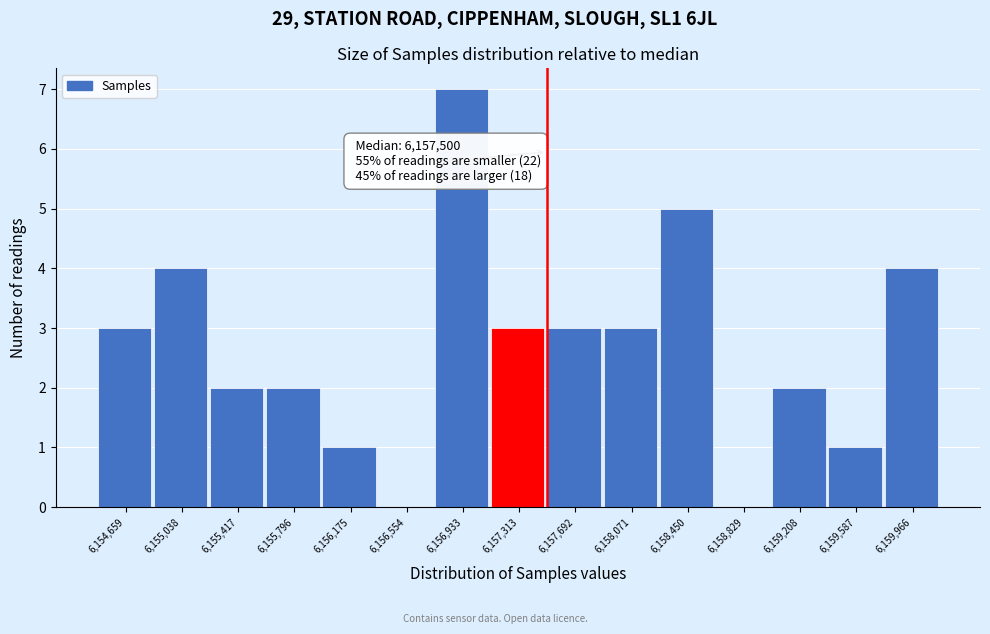

Over which range of the x-axis is the bar tallest?

6156750 to 6157100